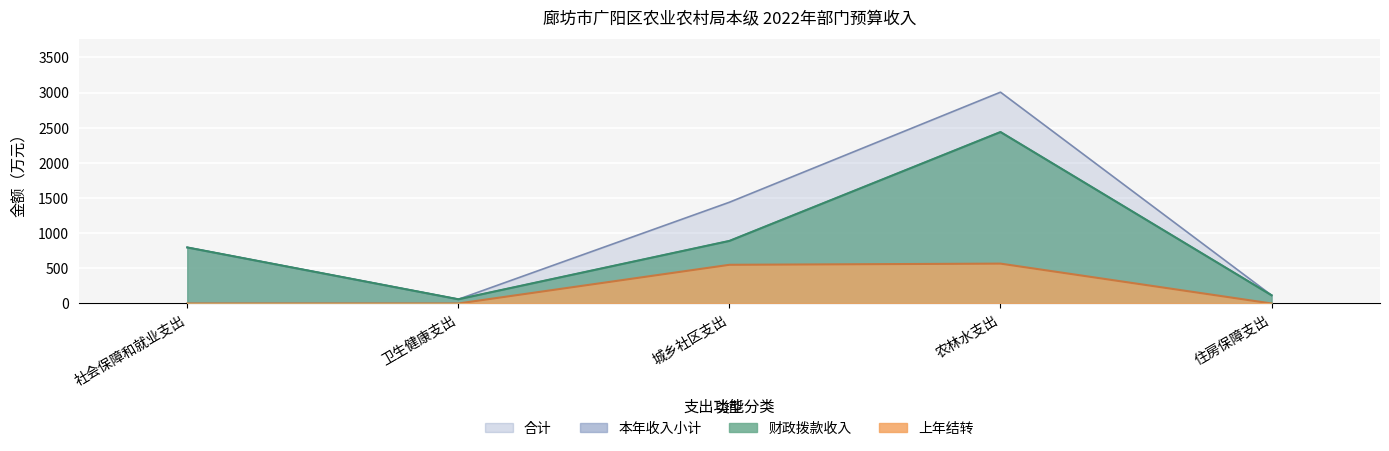

What is the label of the 3rd point from the right?

城乡社区支出